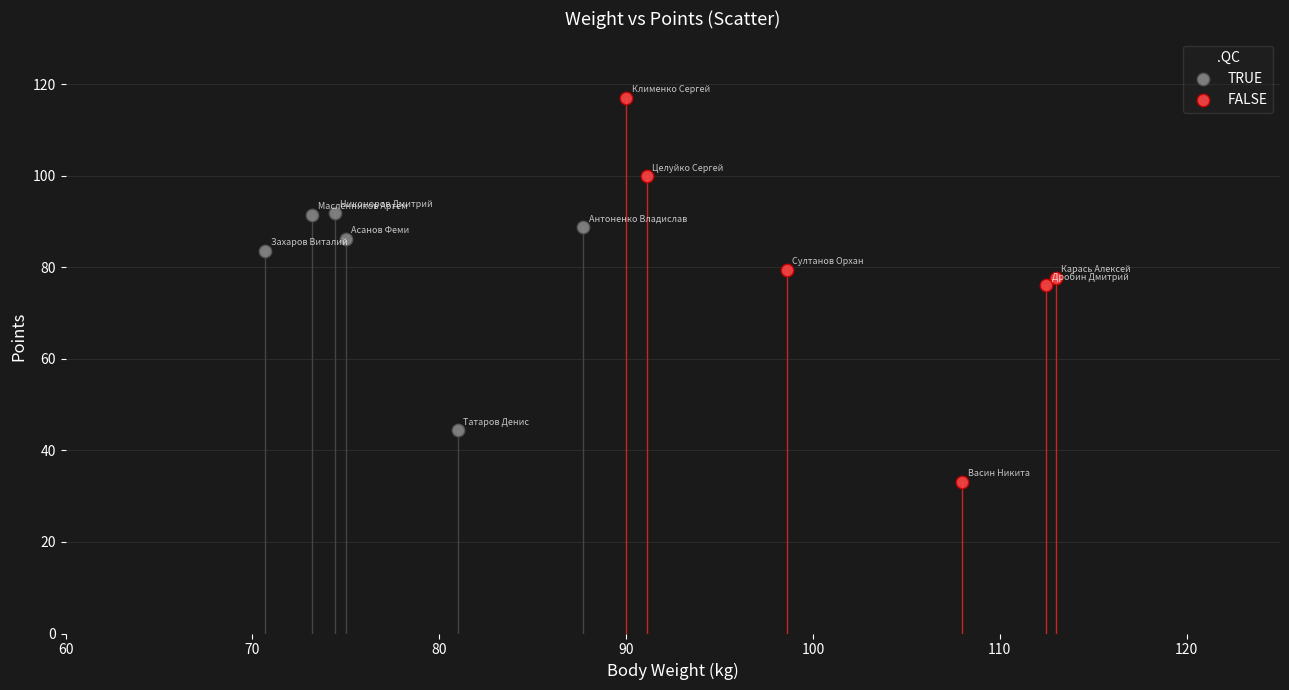

Which series reaches the minimum Y coordinate?

FALSE